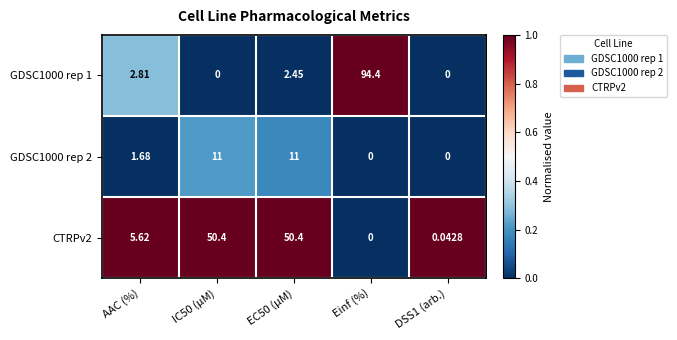

At which label is GDSC1000 rep 2 closest to 5?

AAC (%)